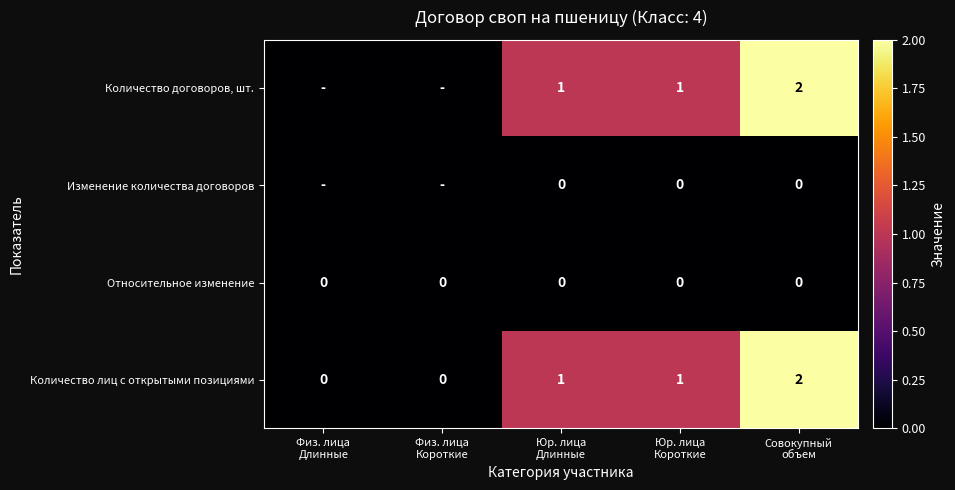

How many values in the Количество лиц с открытыми позициями series are below 1?

2